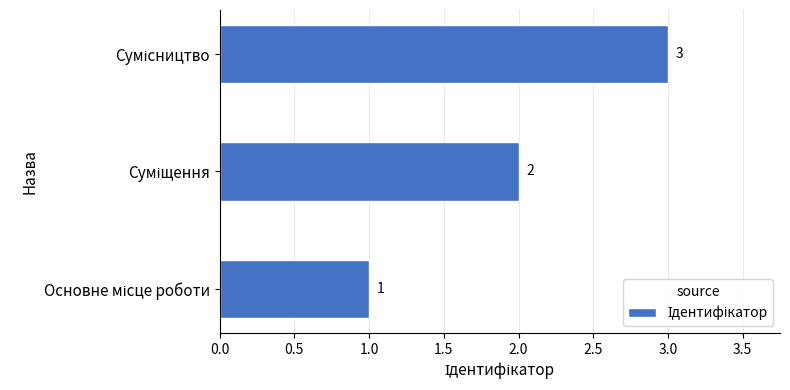

What is the maximum value shown in the chart?

3